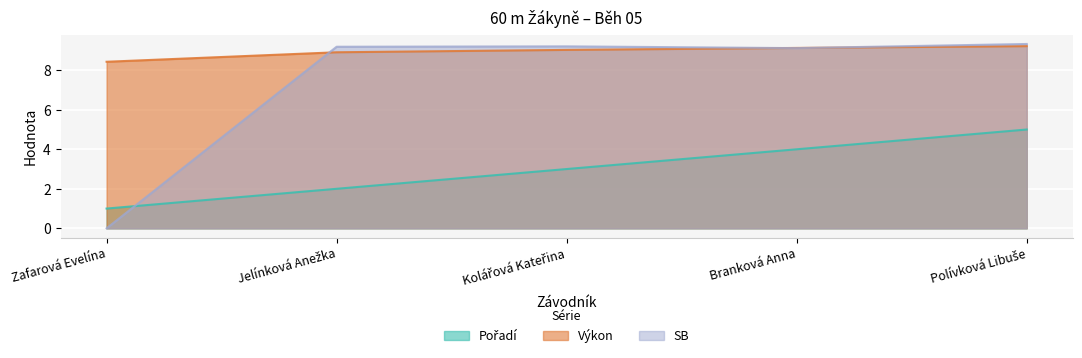

Does the chart display data point markers on the line(s)?

No